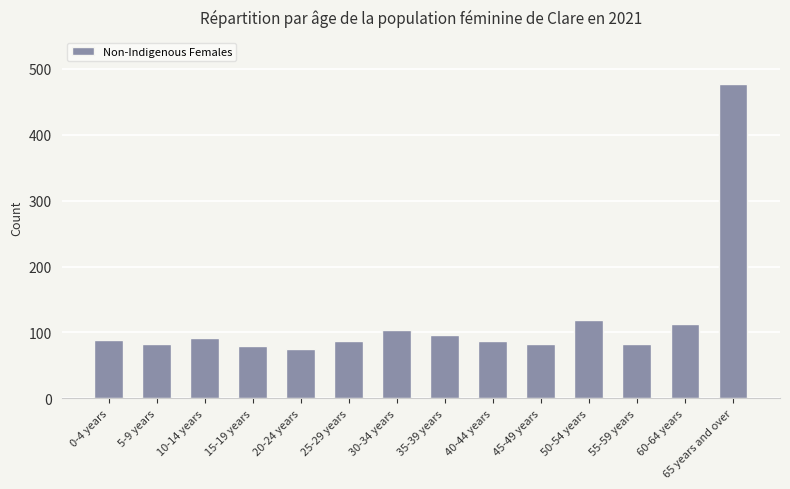

What is the label of the 12th bar from the right?

10-14 years